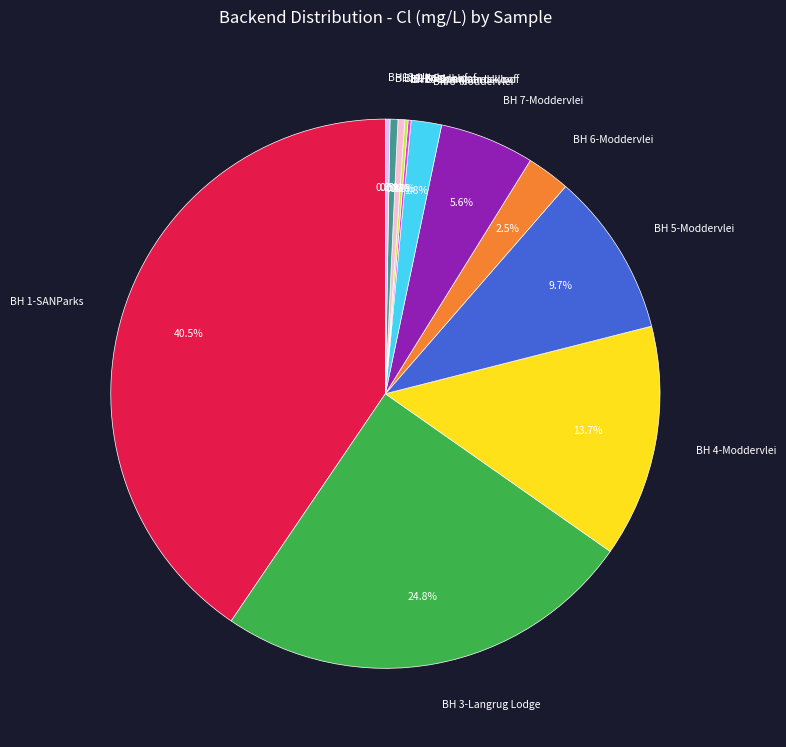

Is it true that BH 1-SANParks is 27% of the pie?

False